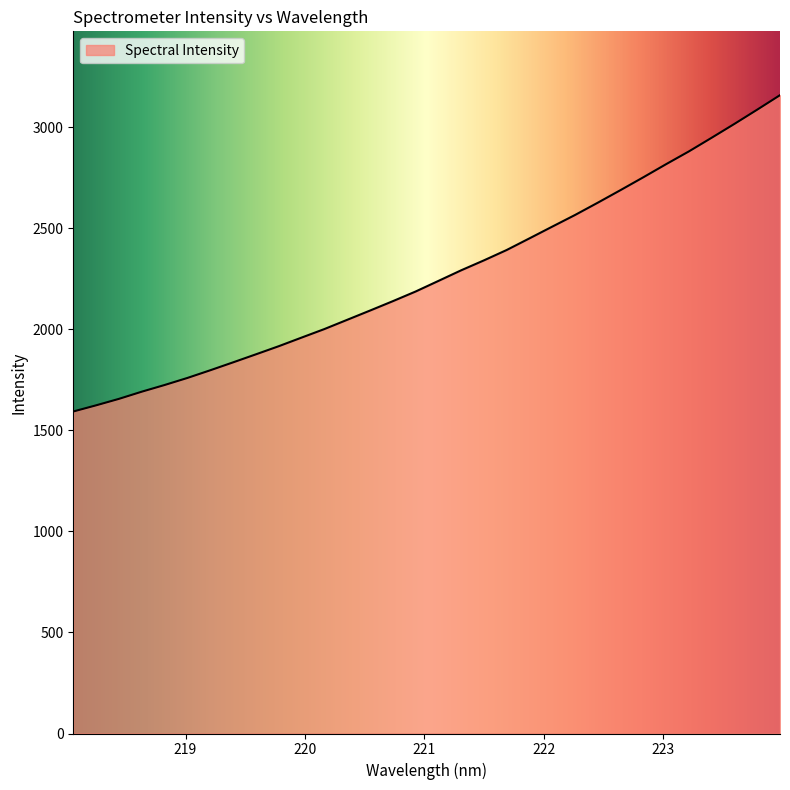

What is the maximum value shown in the chart?

3159.8